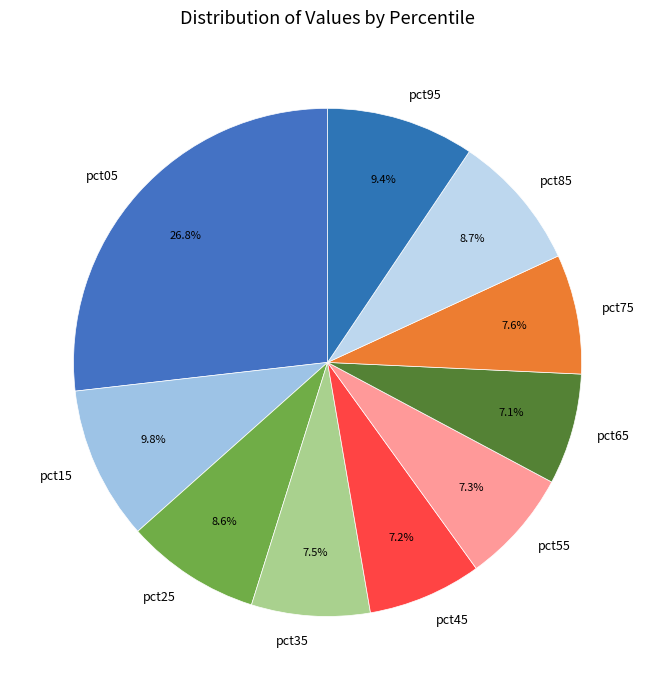

Which slice is the largest?

pct05